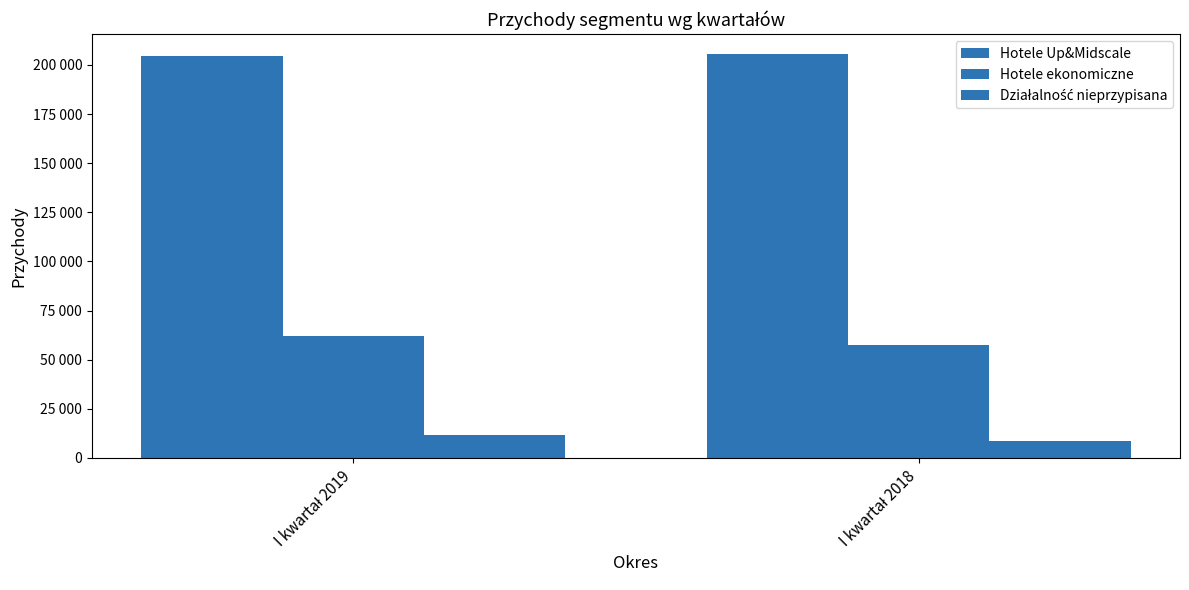

What is the average value of the Działalność nieprzypisana series?

10051